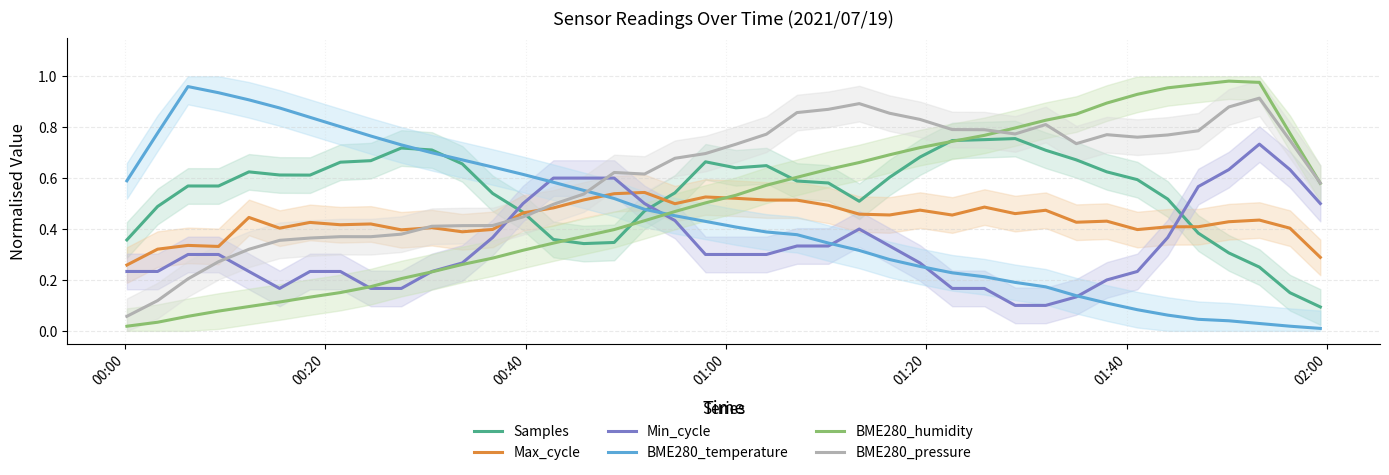

What are all the series names shown in the legend?

Samples, Max_cycle, Min_cycle, BME280_temperature, BME280_humidity, BME280_pressure